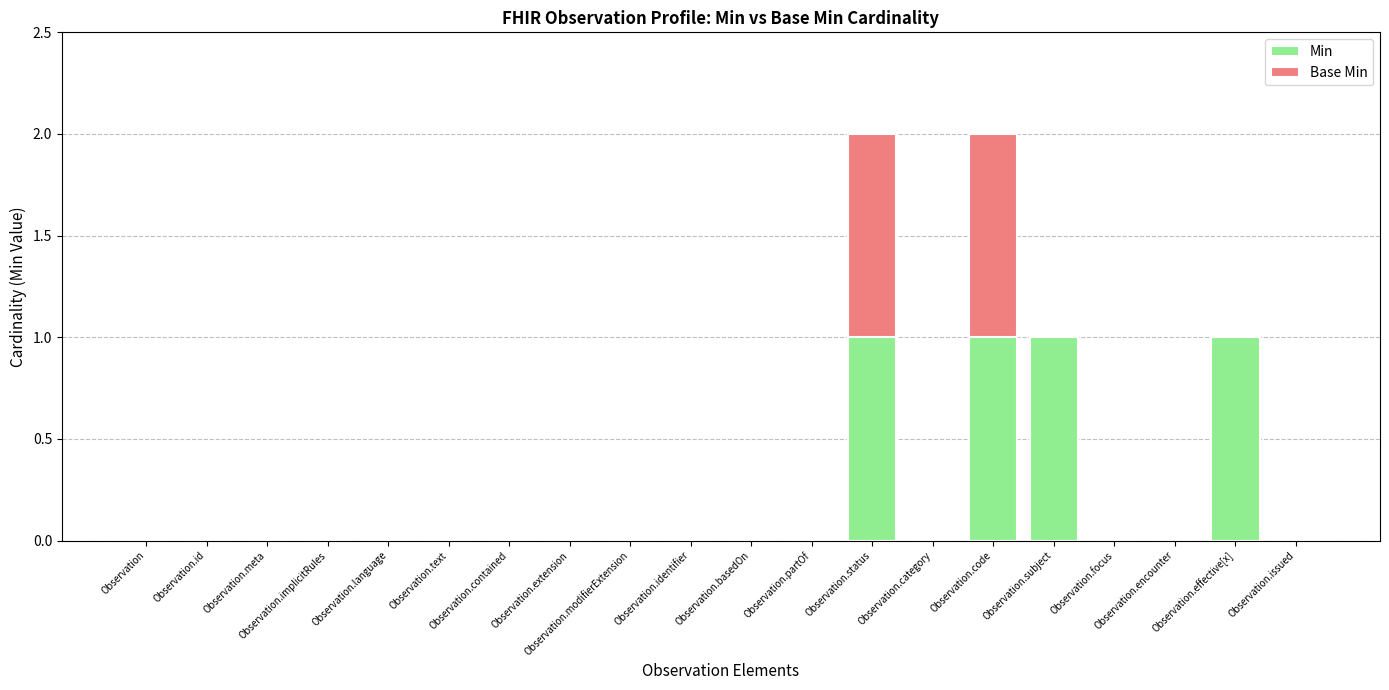

What value does the Min series have at Observation.status?

1